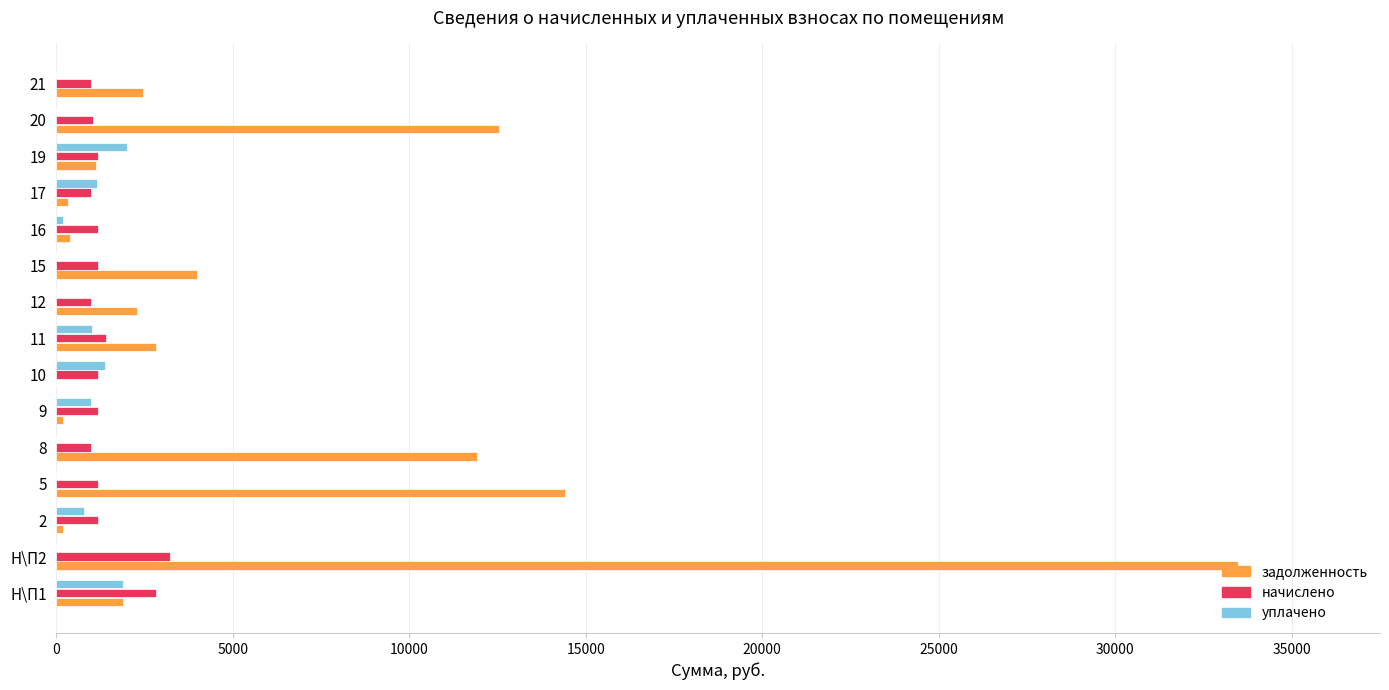

At which category is the sum across all series the highest?

Н\П2